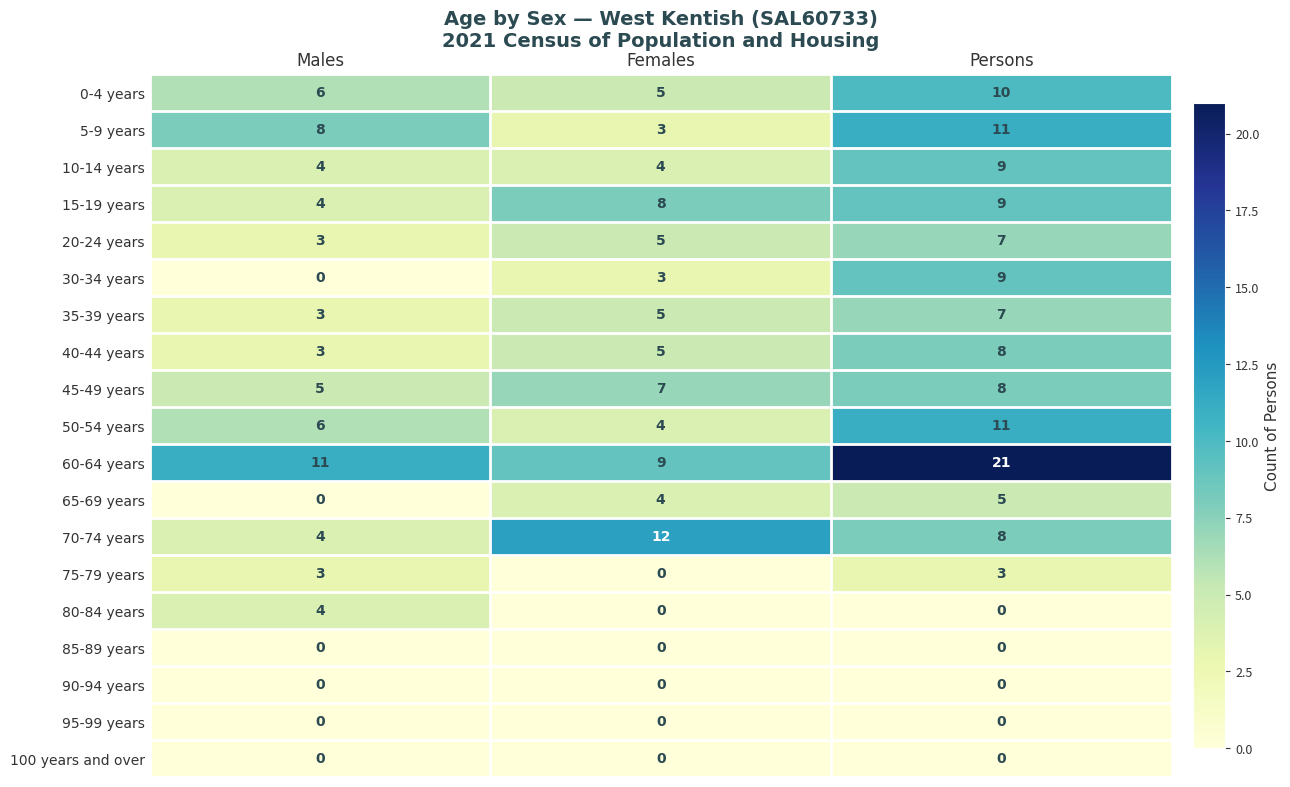

What is the sum of all 5-9 years values?

22